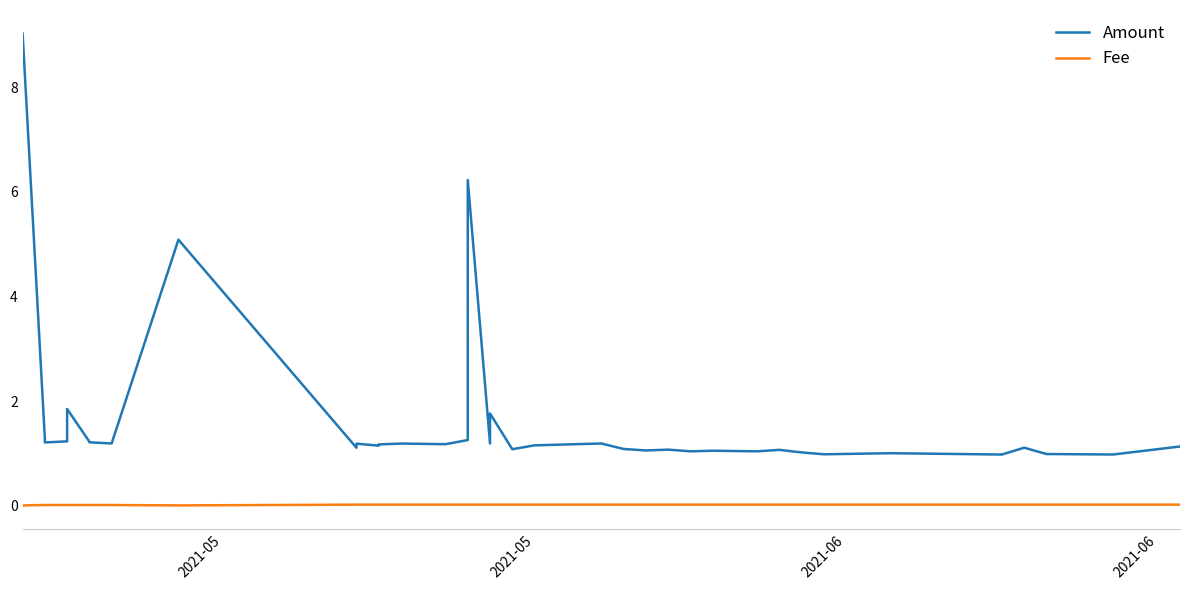

At which category is the sum across all series the highest?

2021-05